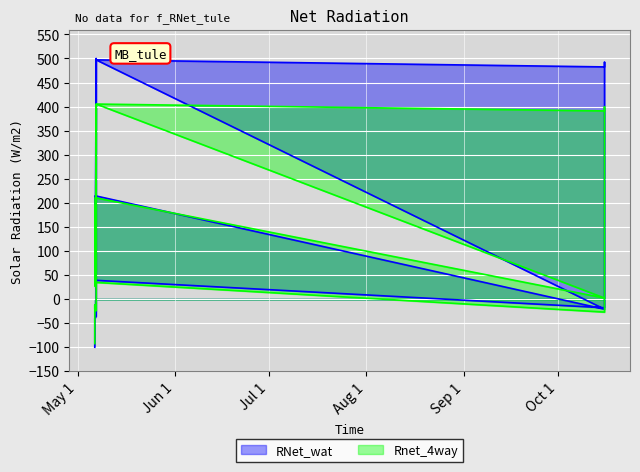

In RNet_wat, how many points are higher than both neighbors (excluding endpoints)?

4